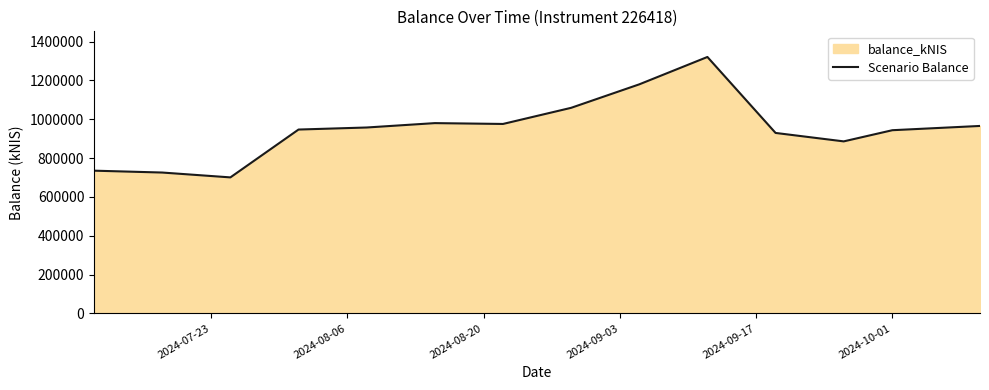

What is the value of the 6th point from the left?

980061.5